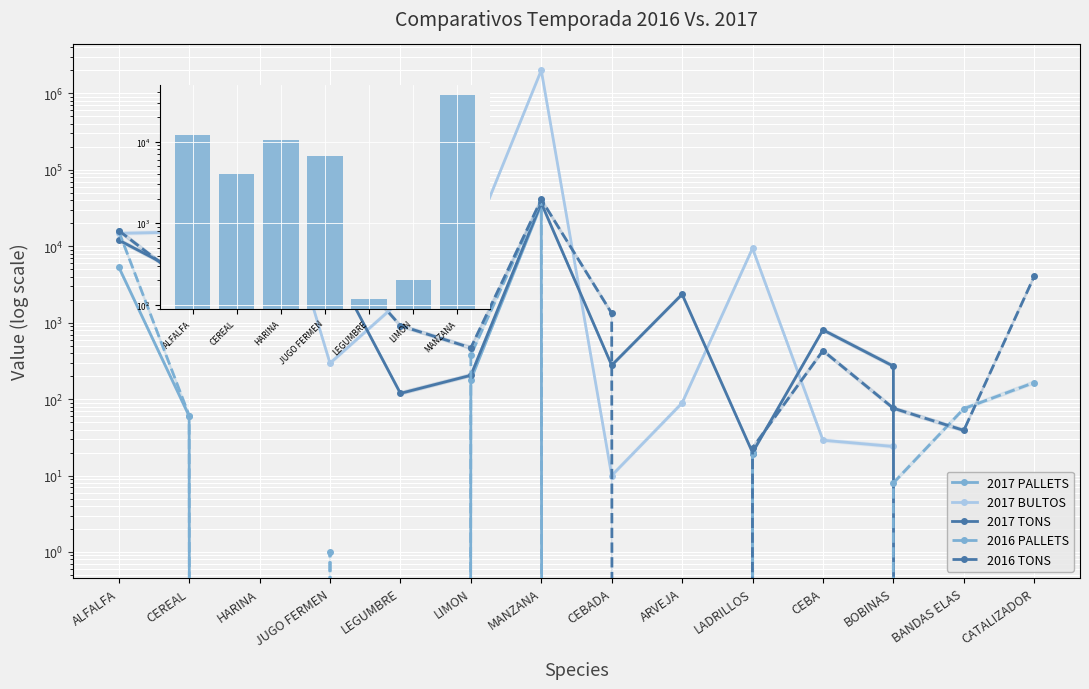

Which has a higher value, LADRILLOS or CEBADA?

LADRILLOS